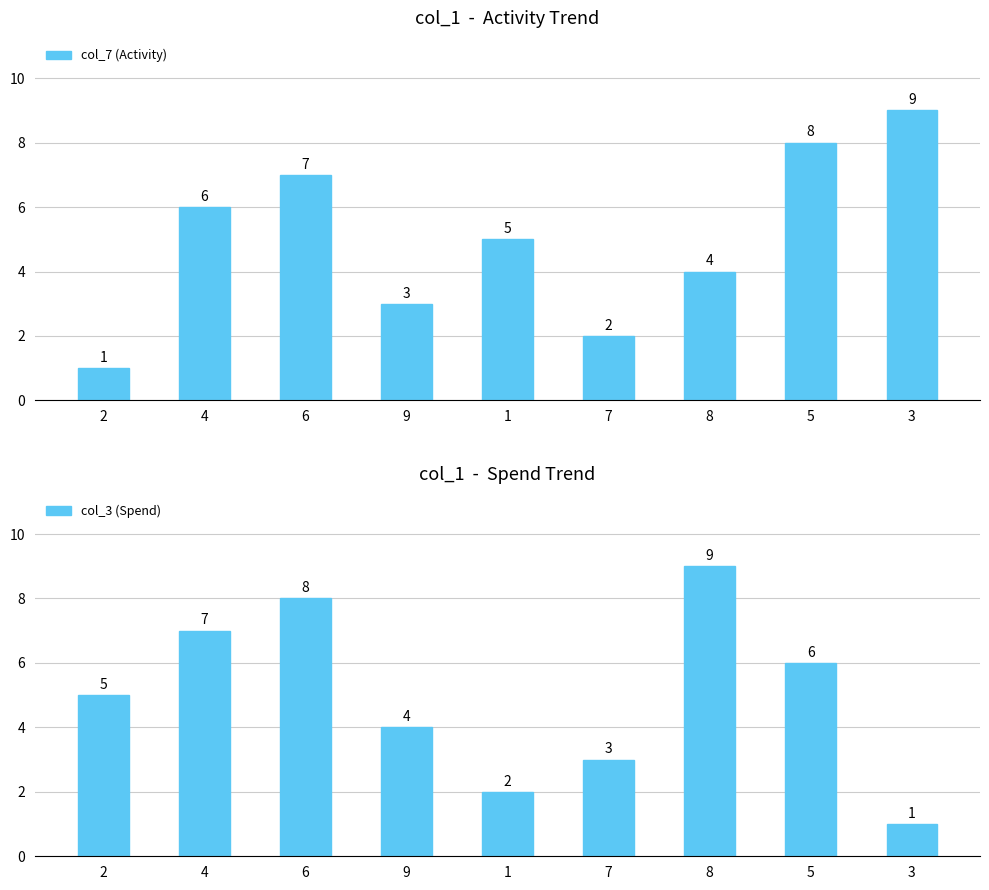

Count the number of data series in this chart.

2